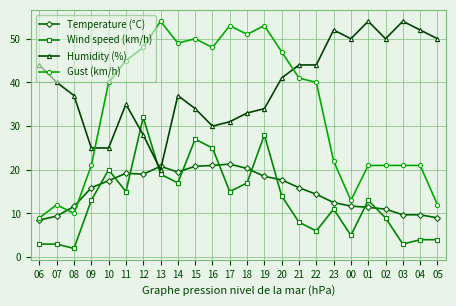

What is the difference between the Humidity (%) values at 16 and 15?

4.0